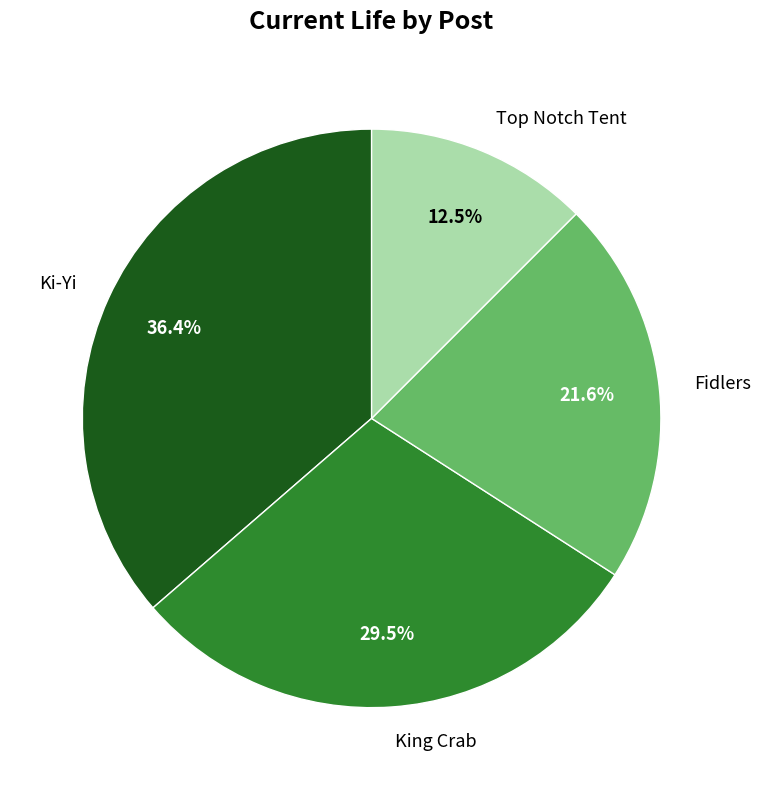

What percentage is the Fidlers slice, to the nearest percent?

22%